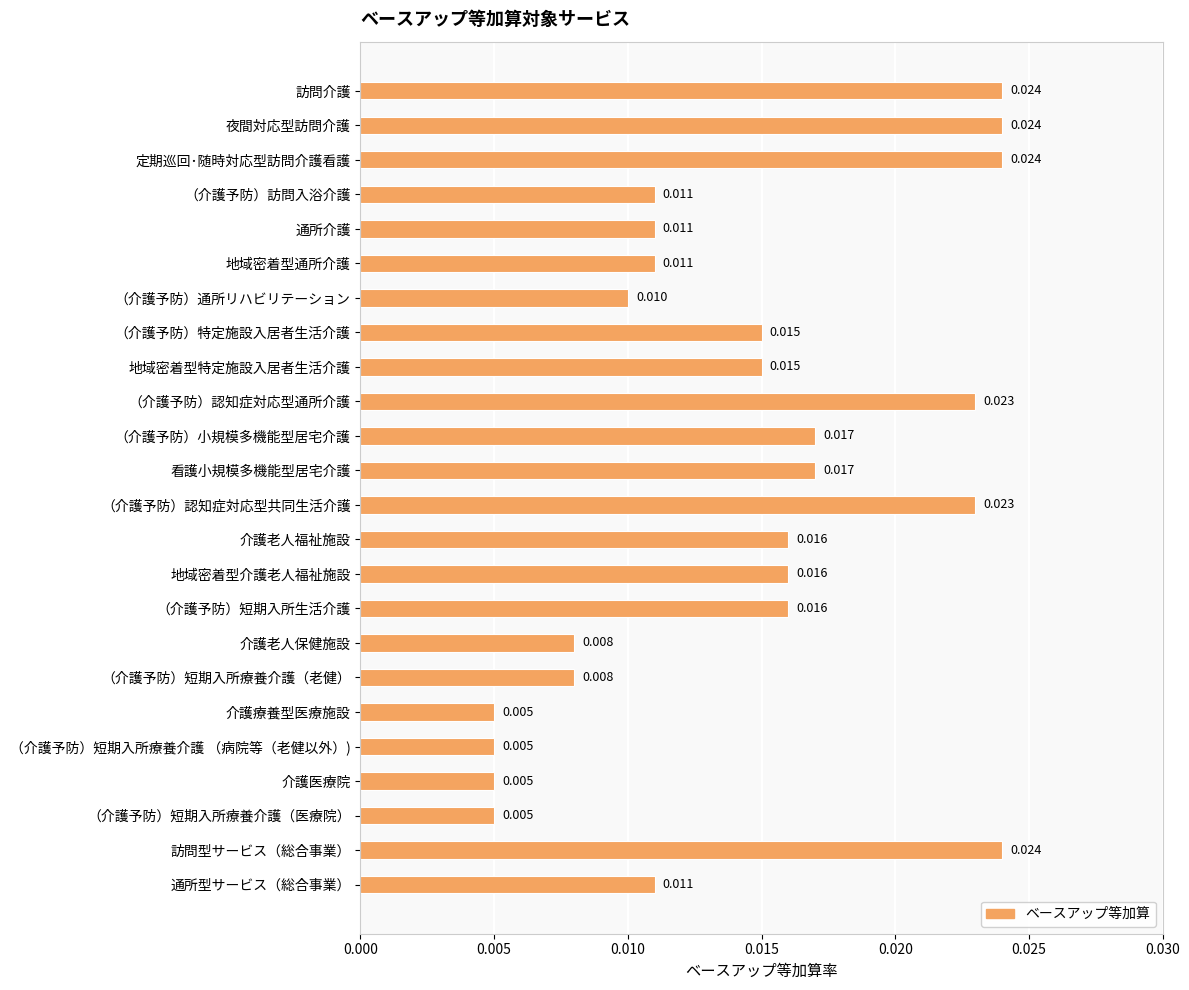

What is the label of the 7th bar from the bottom?

（介護予防）短期入所療養介護（老健）